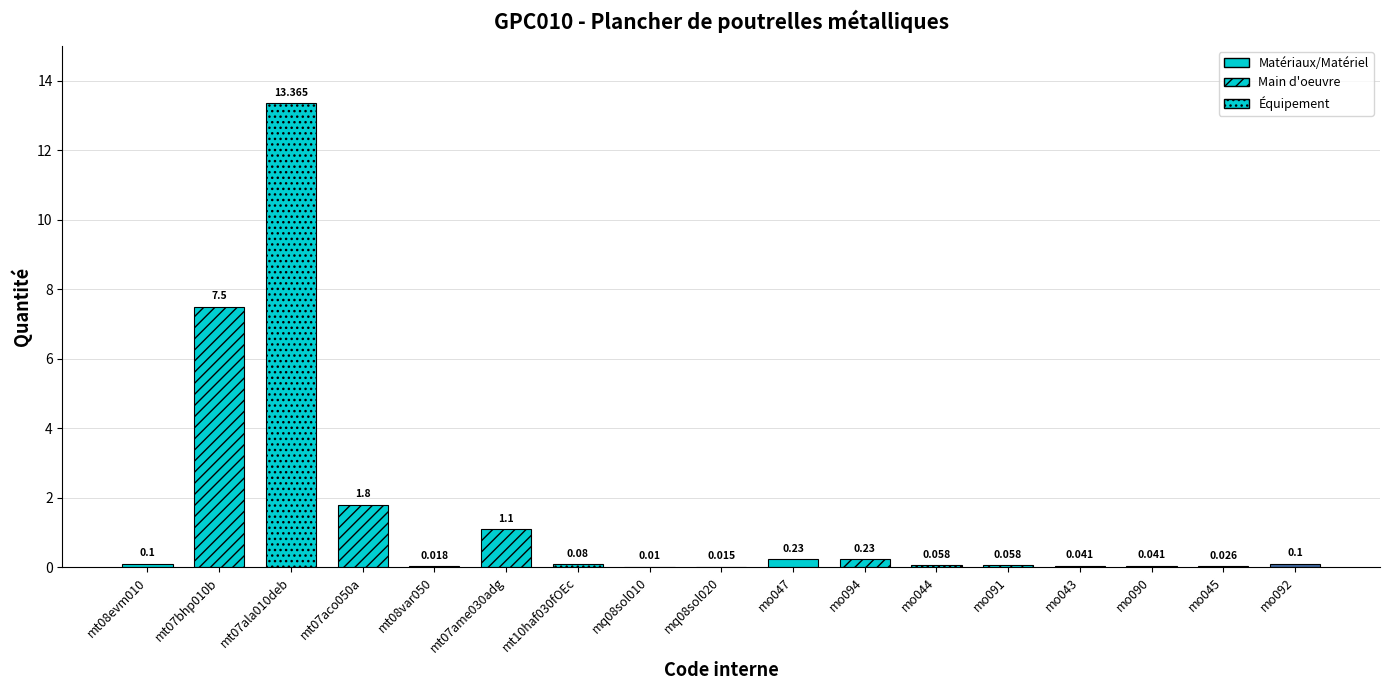

Is it true that the value at mt07ala010deb is 19.9?

False